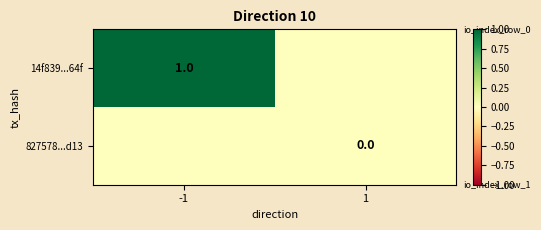

Is the value of 14f839...64f at 1 greater than the value of 827578...d13 at -1?

No